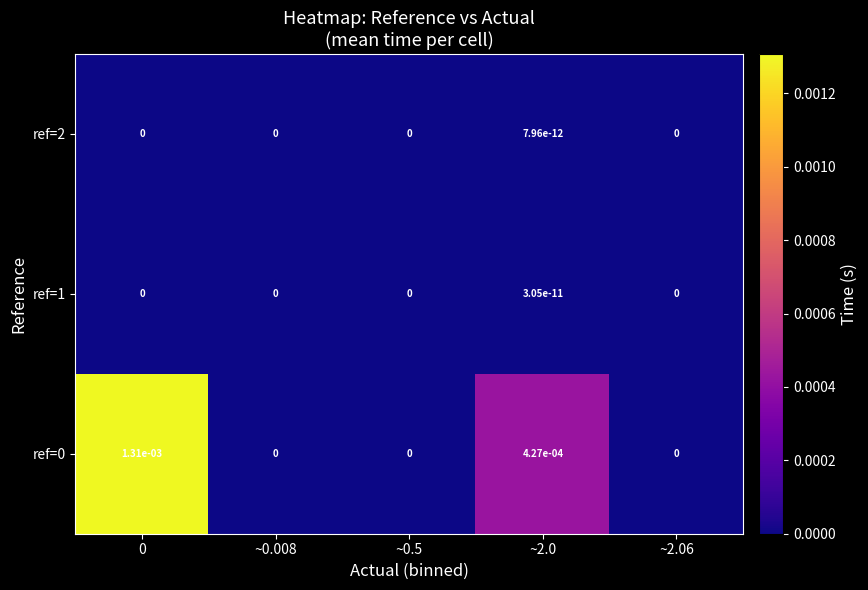

Is it true that ref=0 equals 0.0 at ~2.0?

True